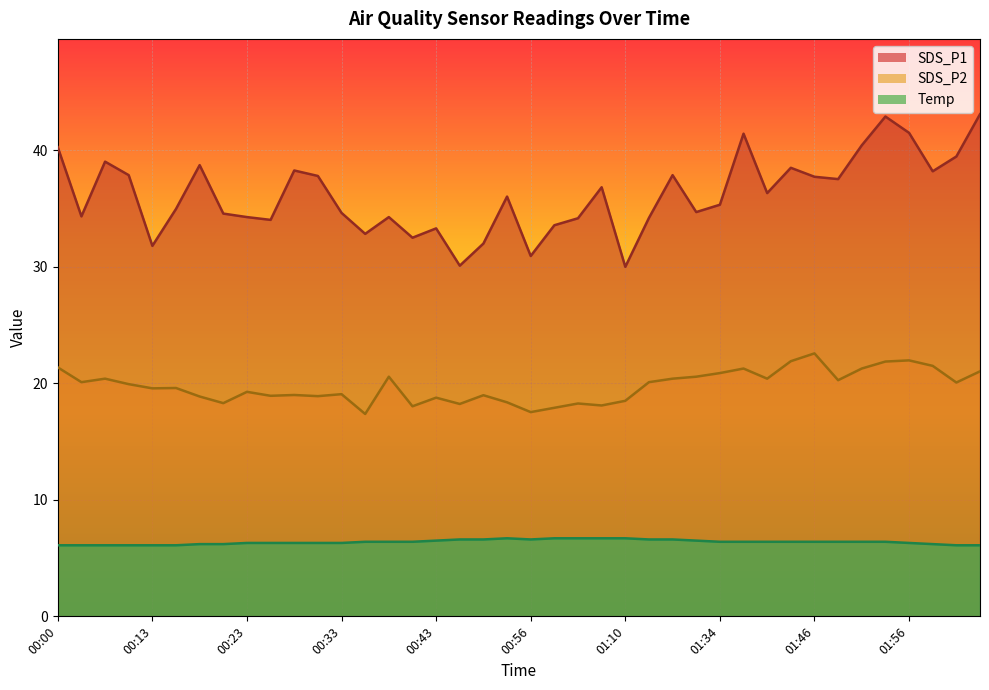

Which has a higher value, 00:46 or 00:19?

00:19